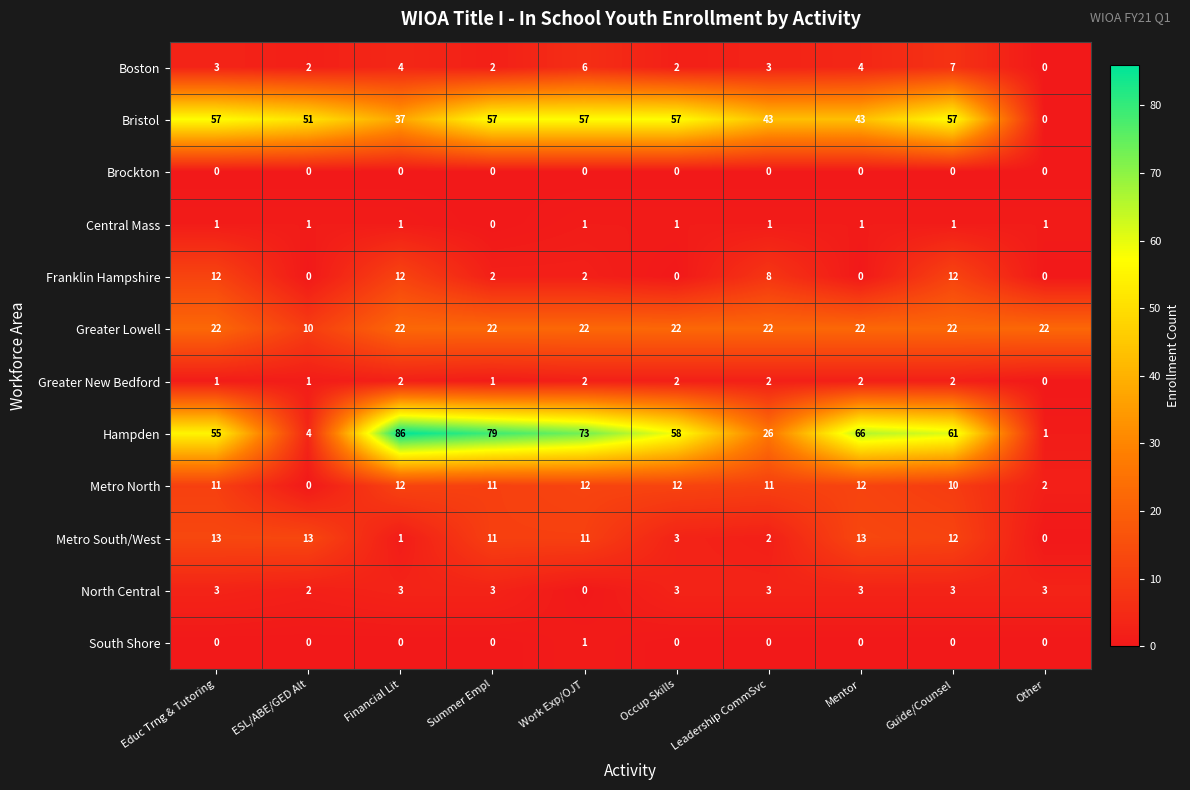

What is the difference between the highest and lowest values at Work Exp/OJT?

73